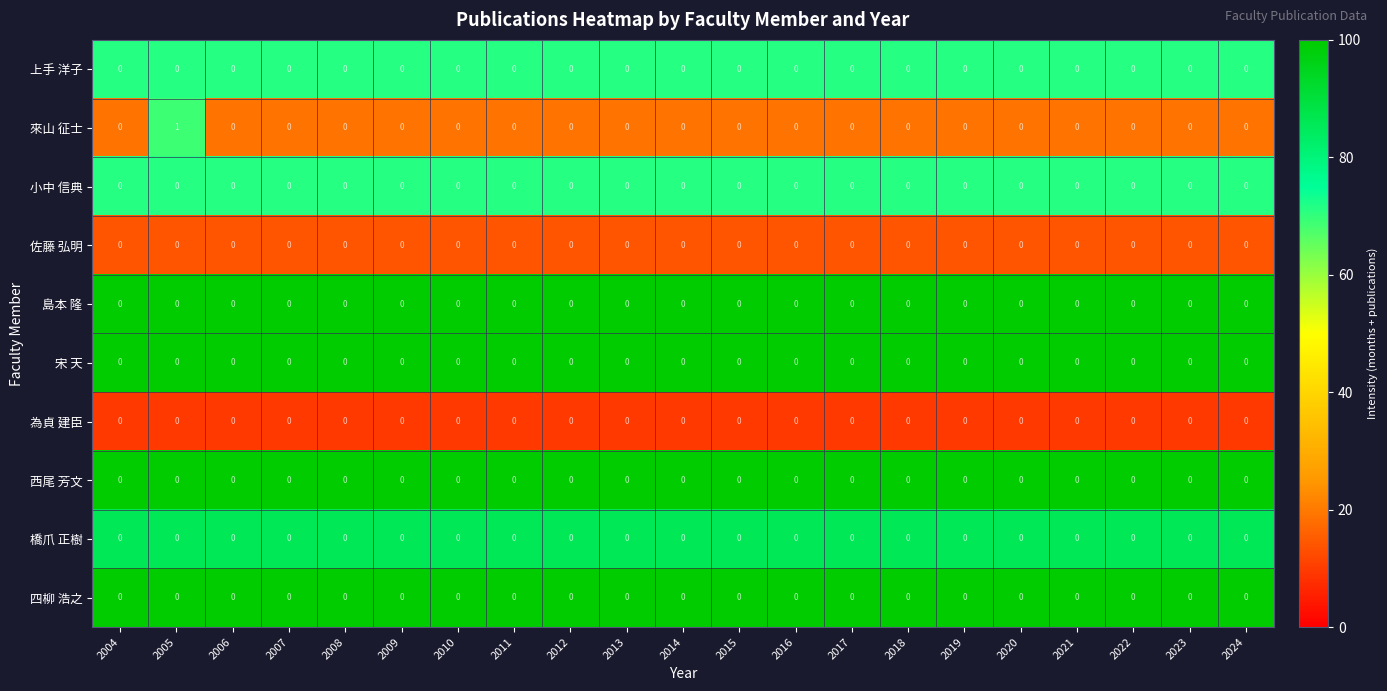

Between 2005 and 2009, which series saw the biggest shift?

來山 征士